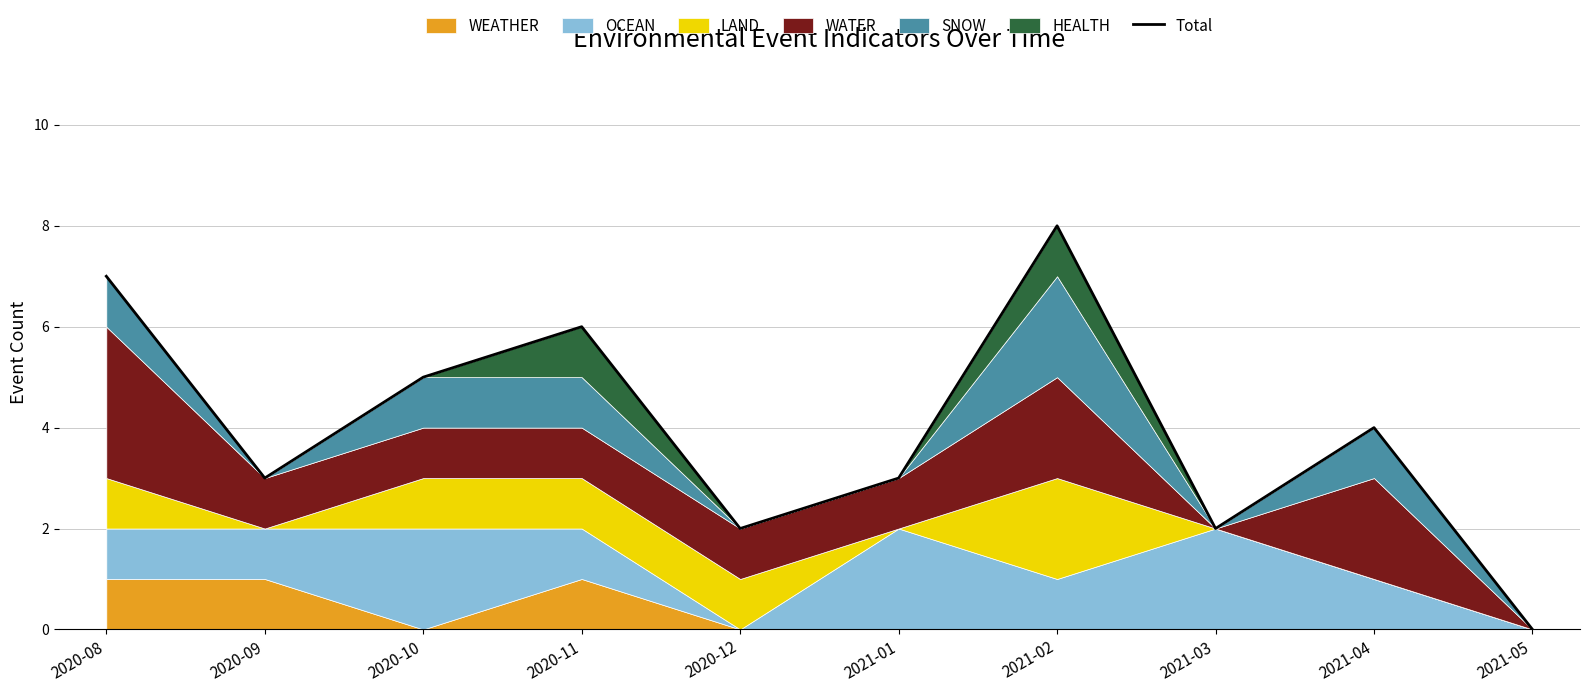

What is the value of the 6th point from the left?

3